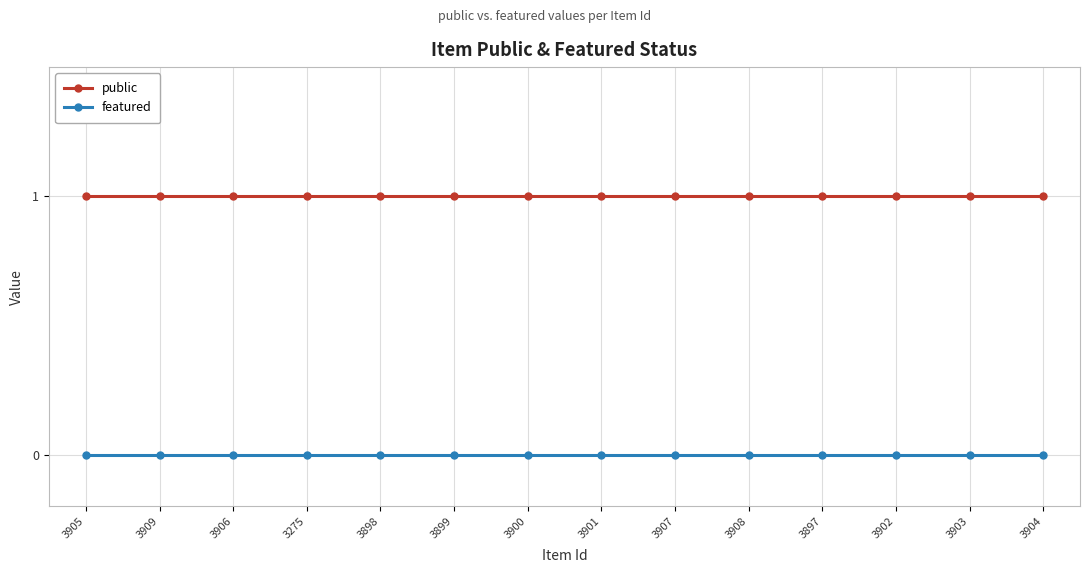

How many lines are shown in the chart?

2